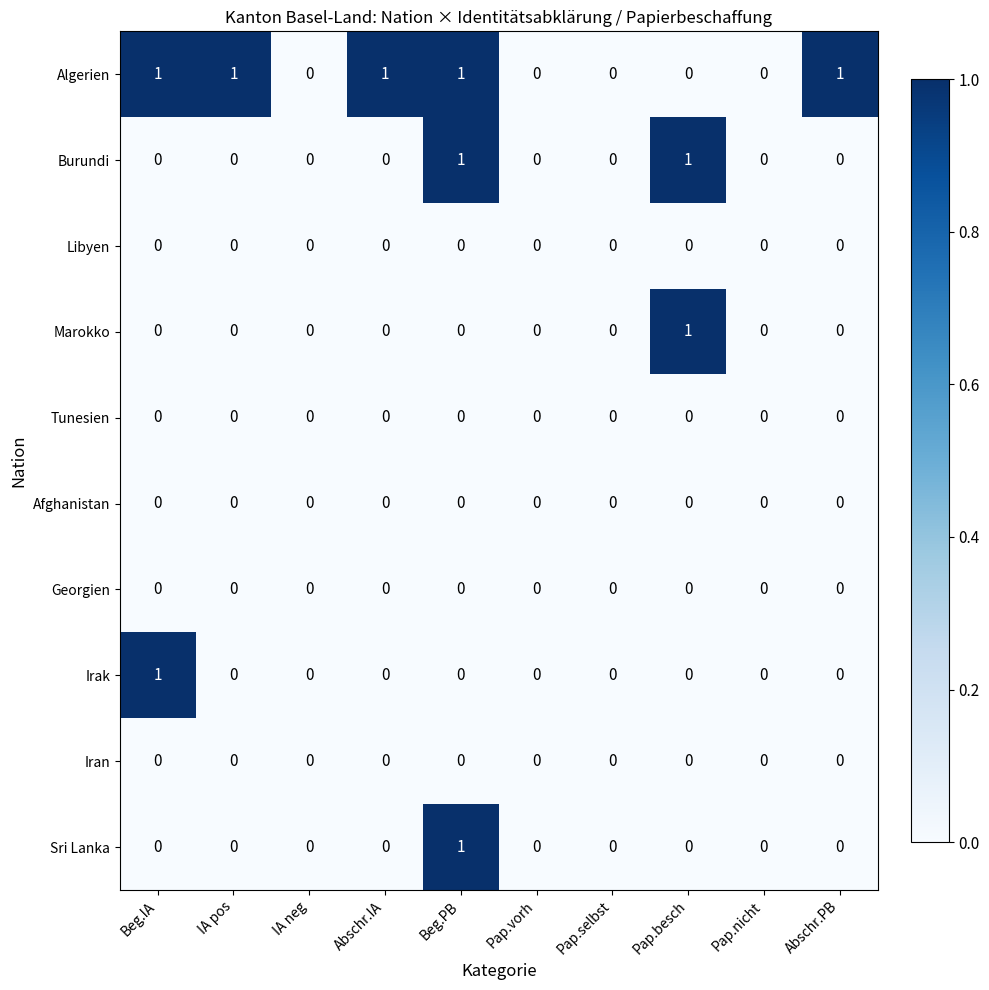

What is the difference between the highest and lowest values at Abschr.PB?

1